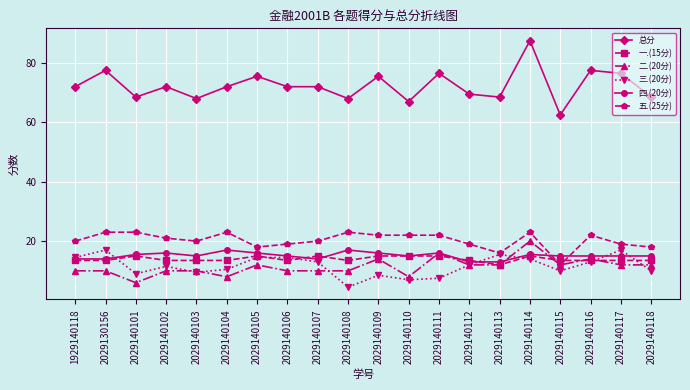

Where is the first local maximum for 一.(15分)?

2029140101